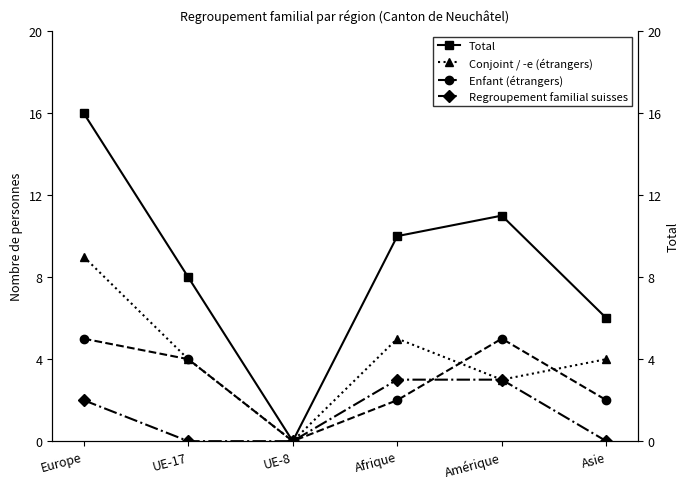

At how many categories does at least one series exceed 2?

5